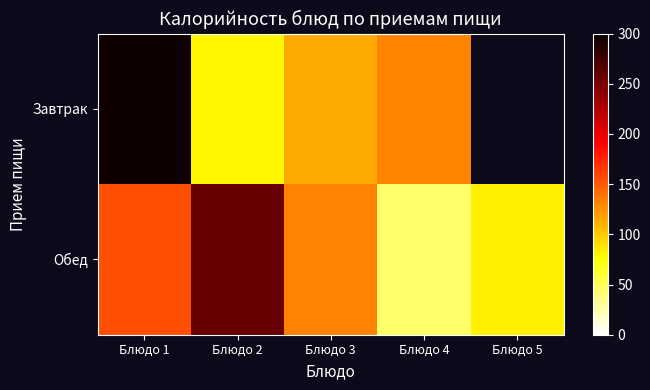

What is the difference between the second highest and second lowest values in the Завтрак series?

183.0